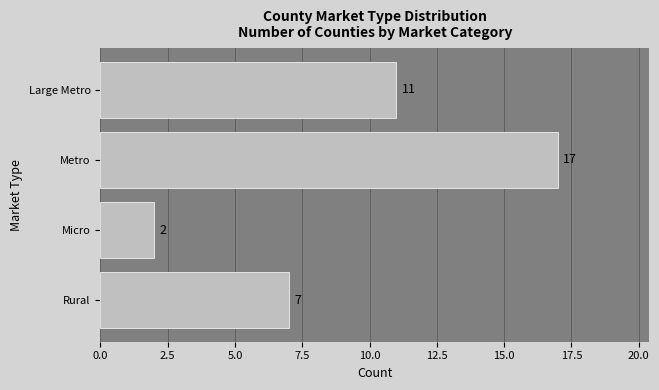

What is the difference between the maximum and minimum values?

15